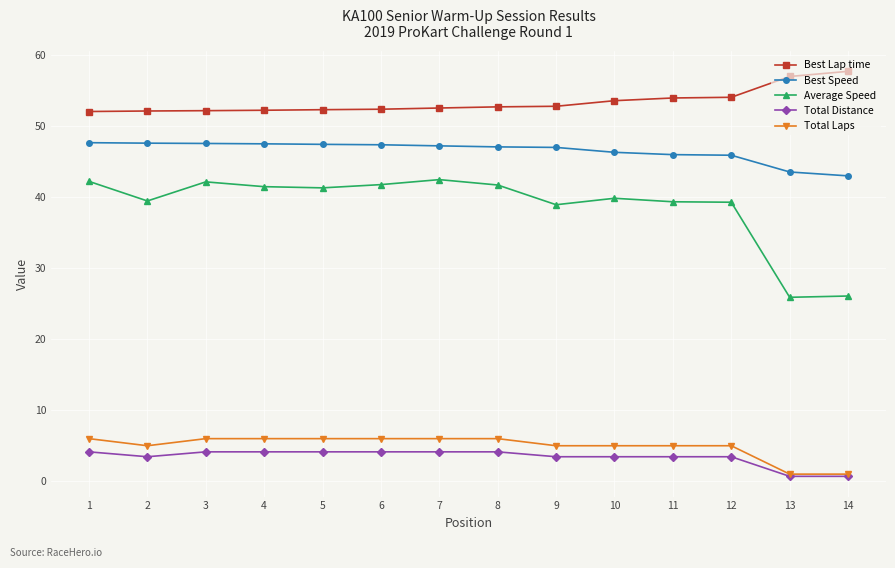

Rank the series at 3 from lowest to highest value.

Total Distance, Total Laps, Average Speed, Best Speed, Best Lap time